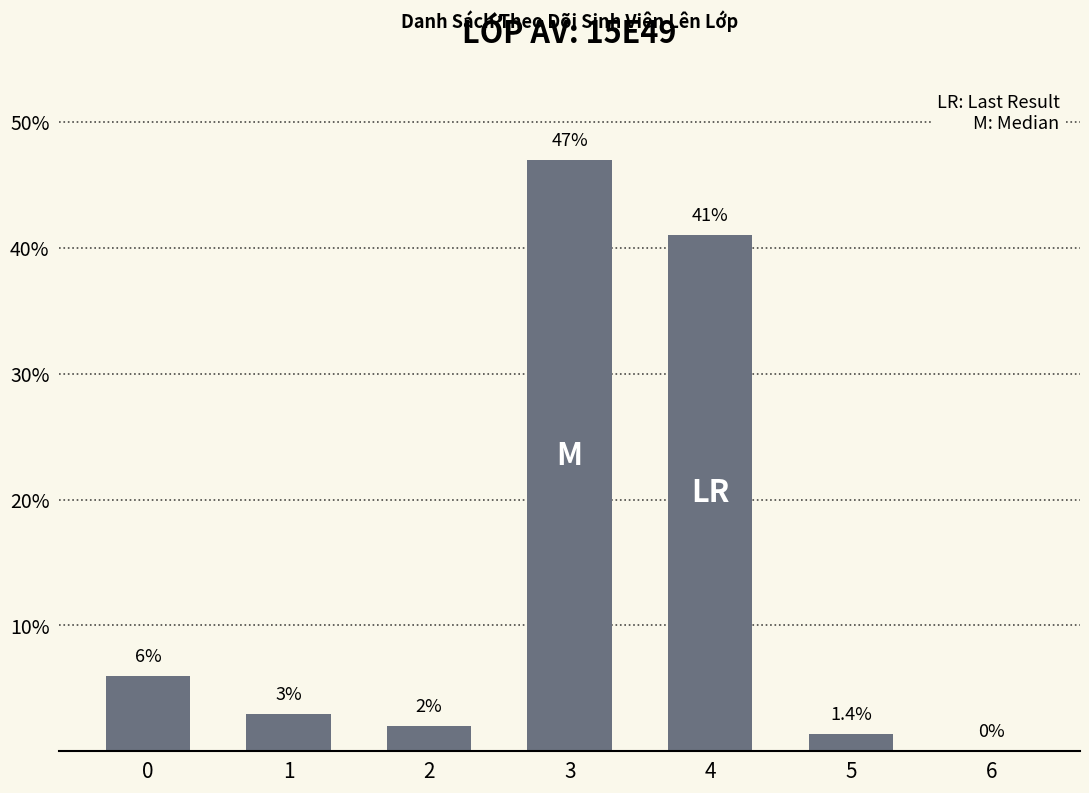

Which has a higher value, 6 or 3?

3